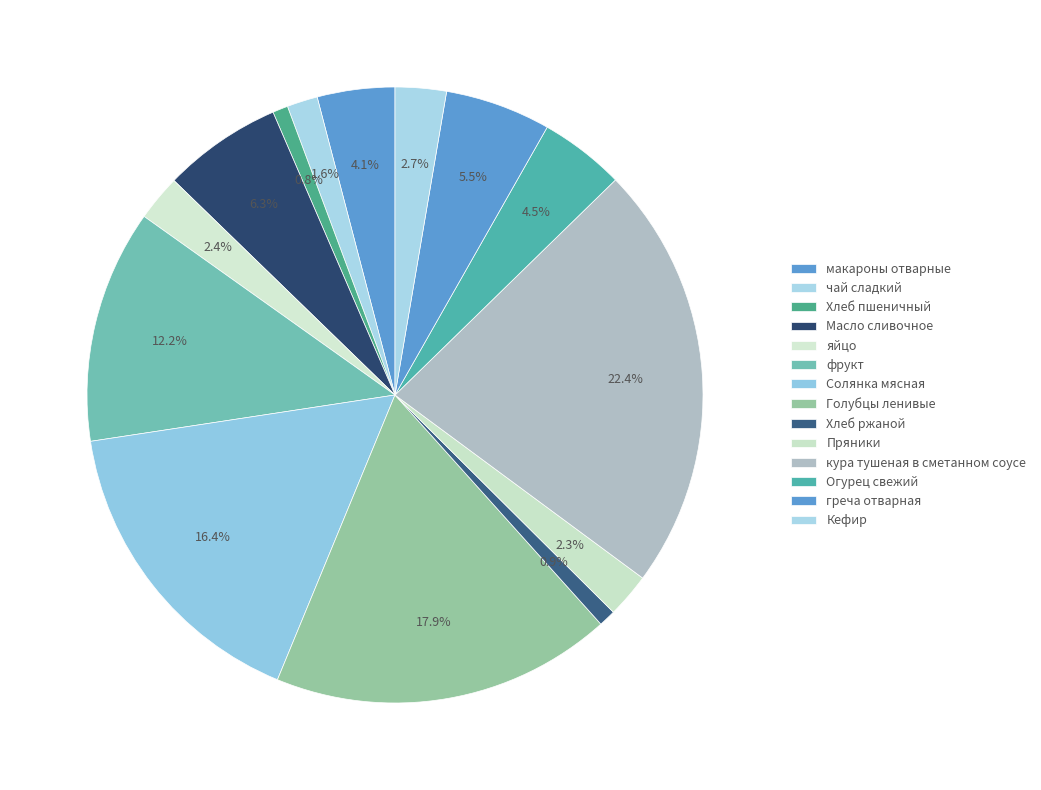

Count the number of slices in the pie.

14